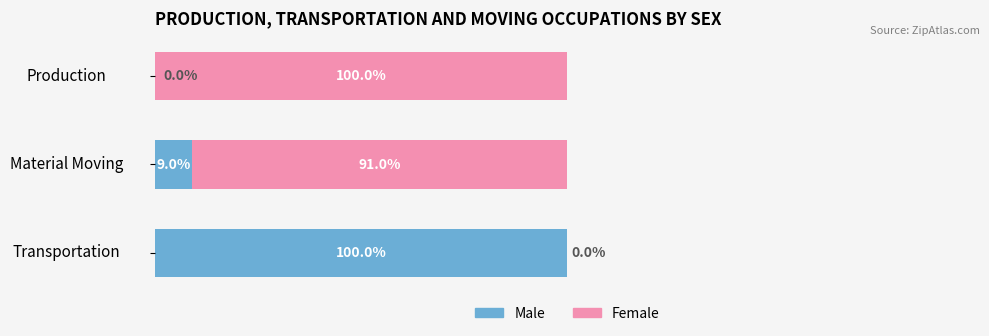

What are all the series names shown in the legend?

Male, Female